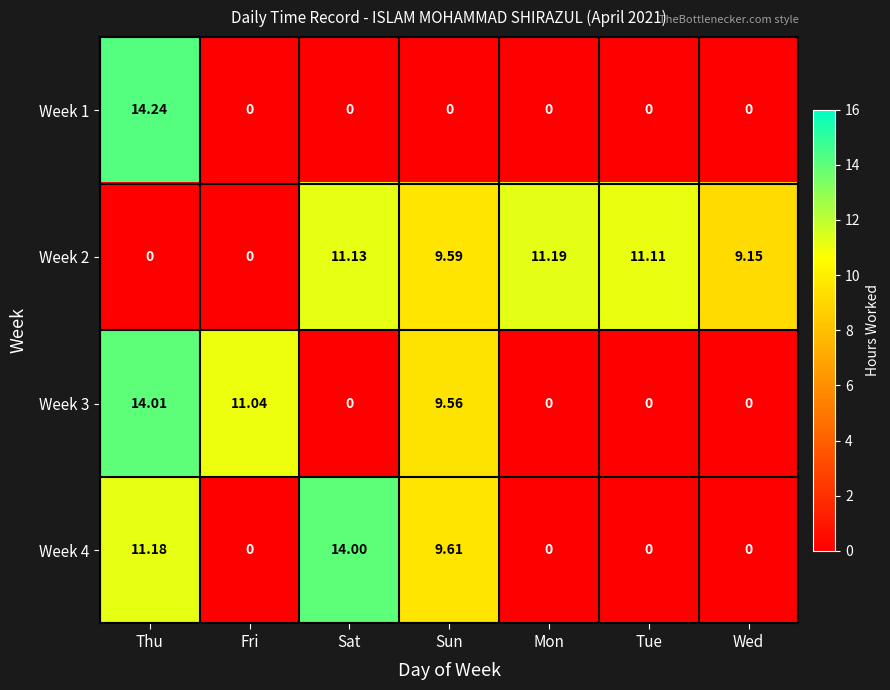

Where is Week 2 nearest to the value 5?

Wed